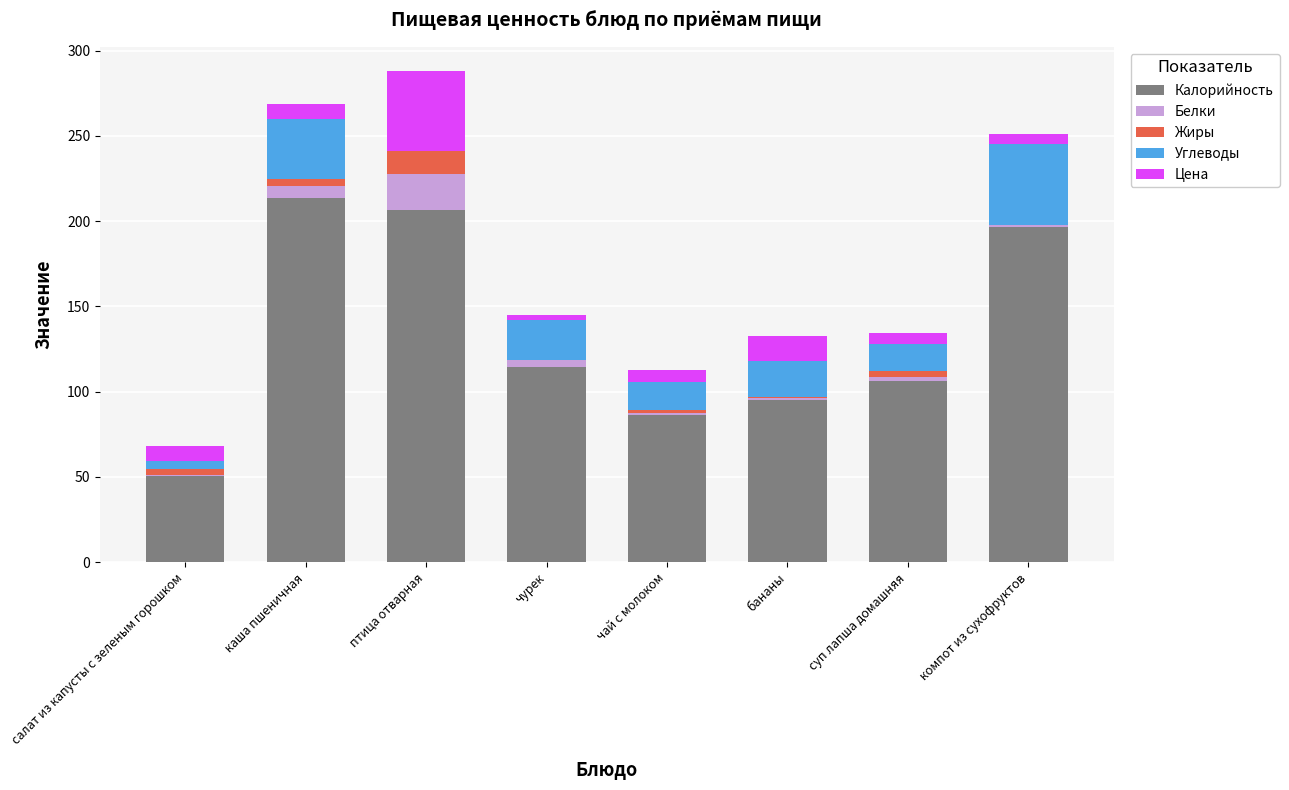

What is the total value across all series at птица отварная?

287.8